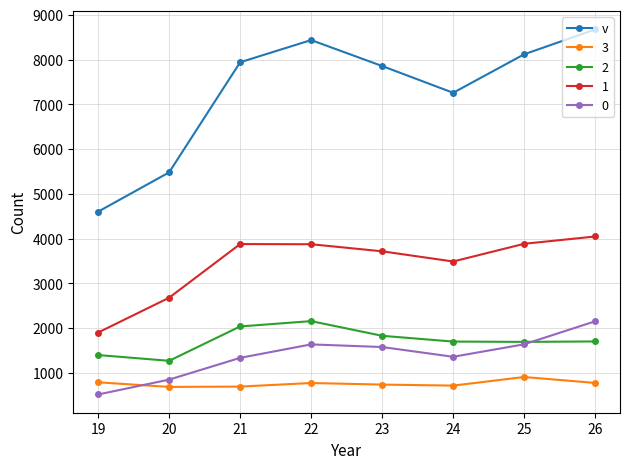

How many interior local peaks does the 0 series have?

1